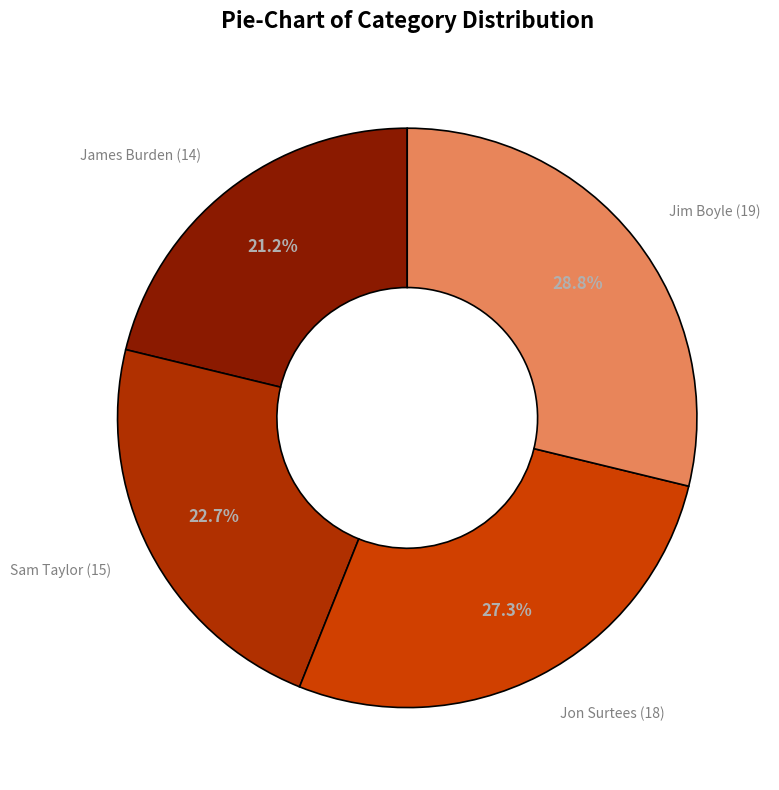

To the nearest percent, what is the combined percentage of Sam Taylor (15) and Jon Surtees (18)?

50%